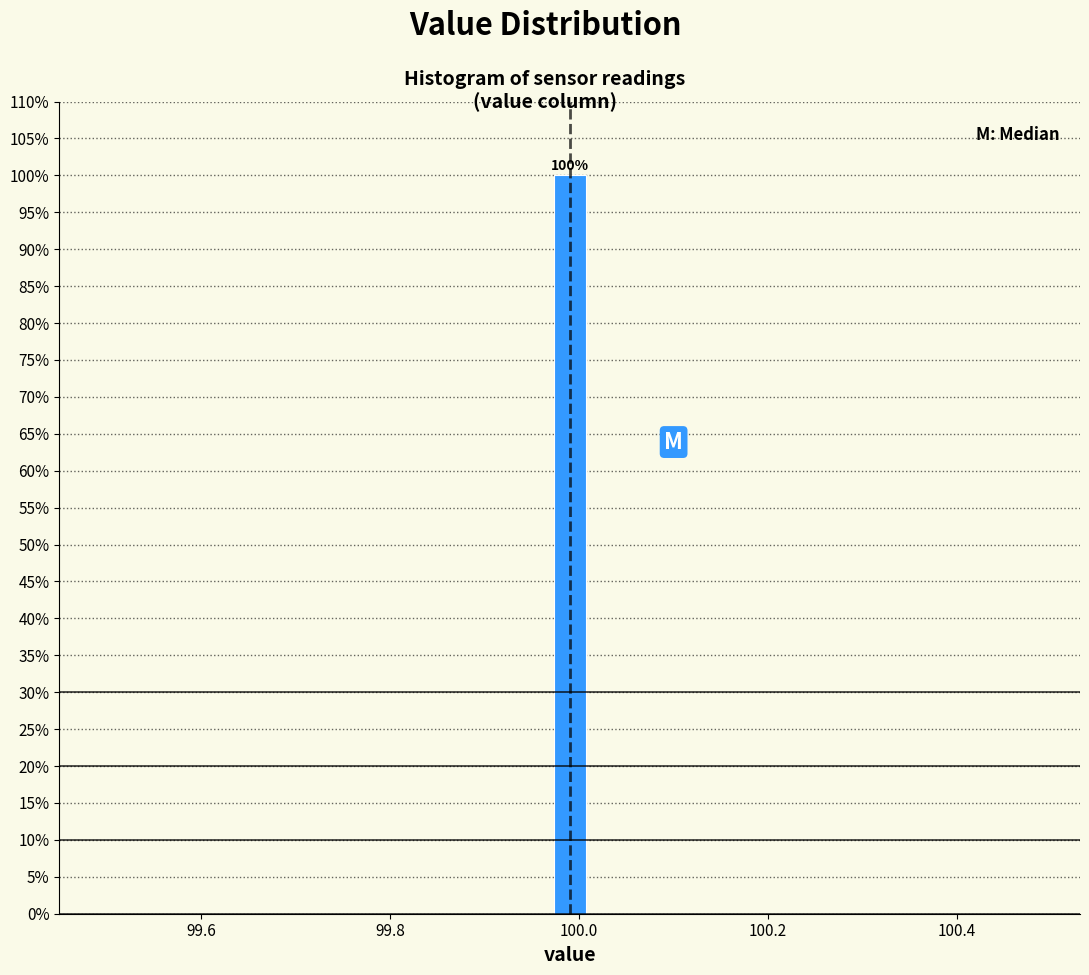

Around what value on the x-axis is the tallest bar? Give the approximate position of its centre, as read against the axis.

100.00